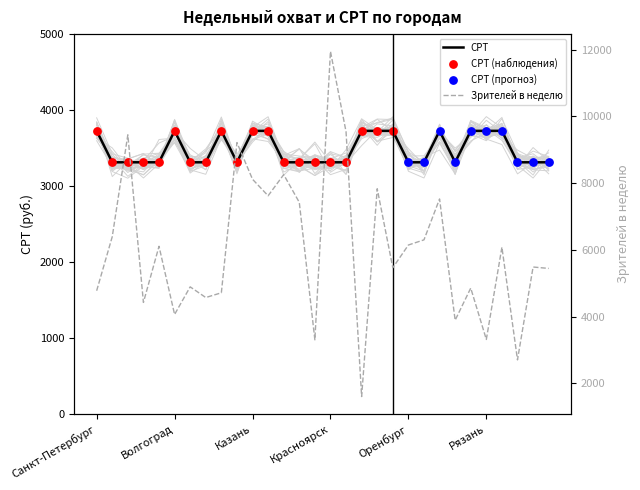

At how many categories does at least one series exceed 3851?

26